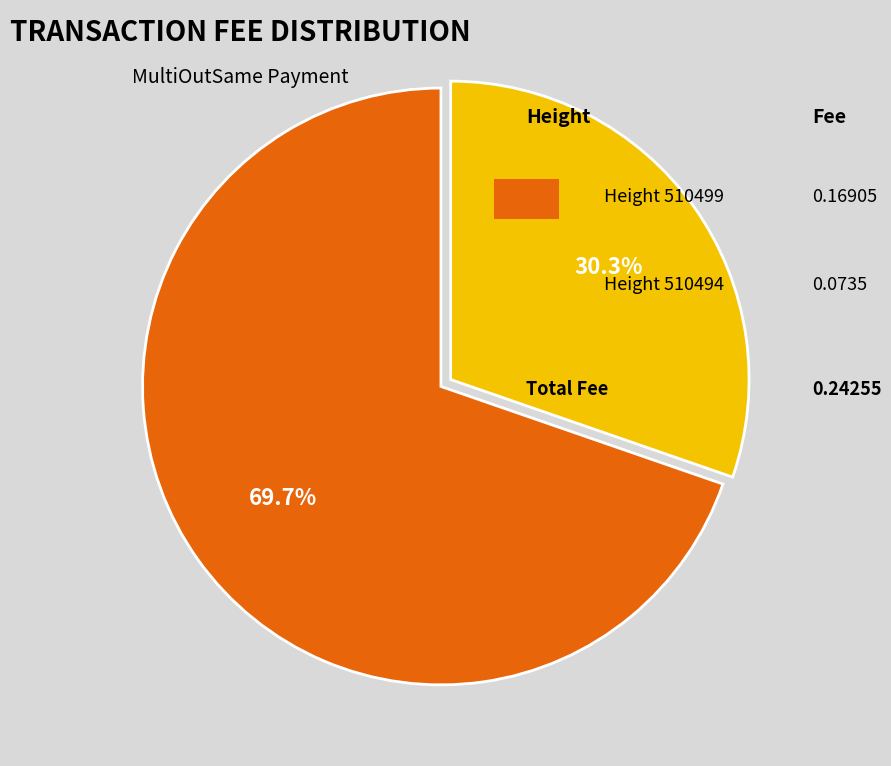

Is there a majority slice in this chart?

Yes